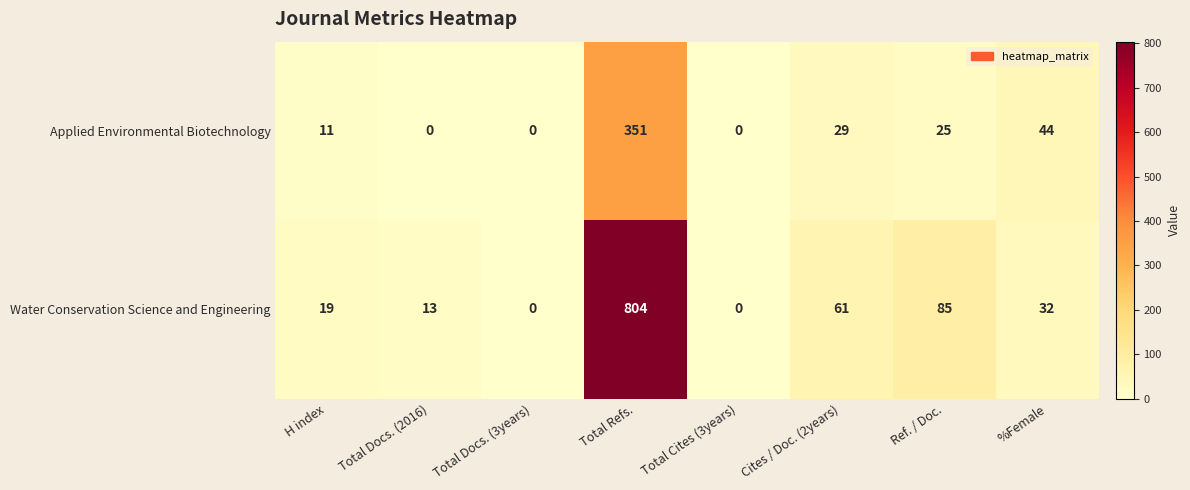

Is the value of Water Conservation Science and Engineering at Cites / Doc. (2years) greater than the value of Applied Environmental Biotechnology at Total Refs.?

No